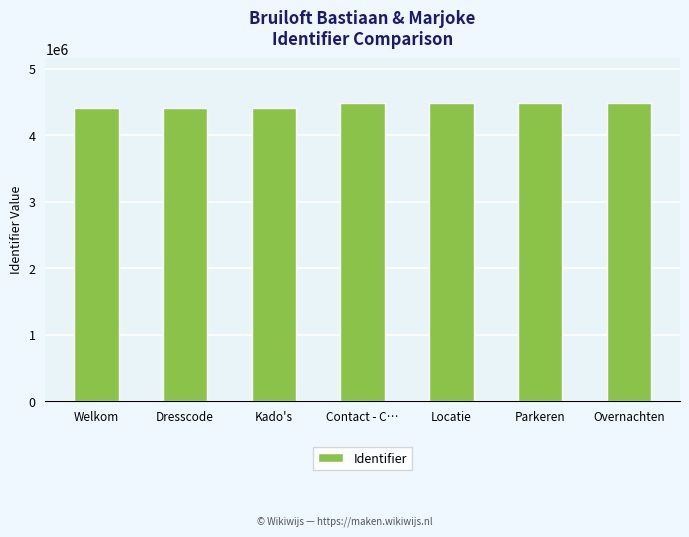

What position from the left is Kado's?

3